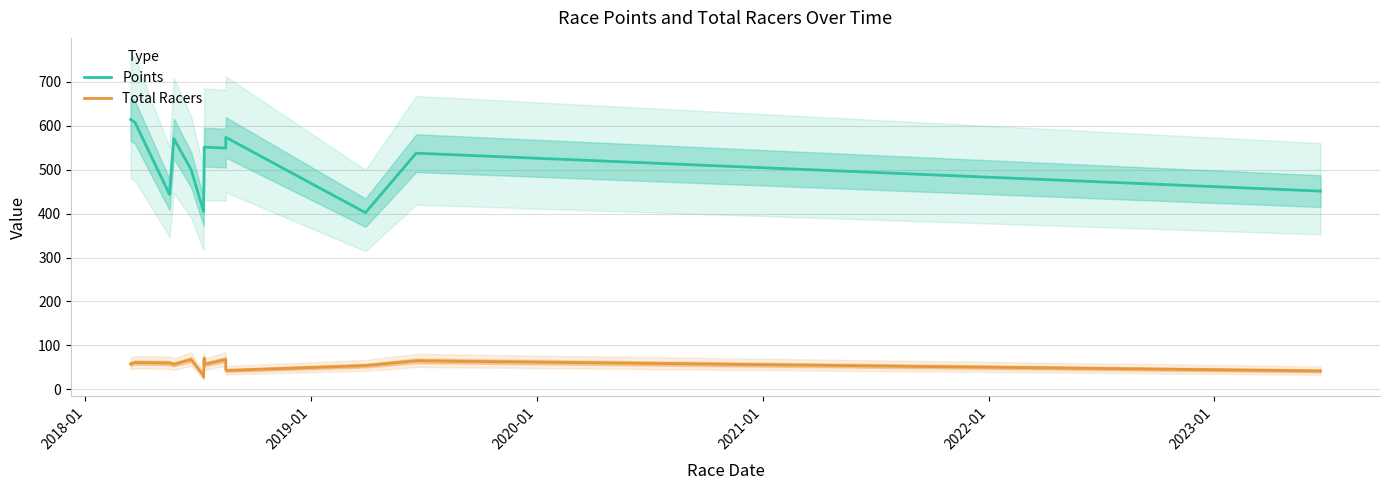

True or false: Total Racers and Points intersect in this chart.

False